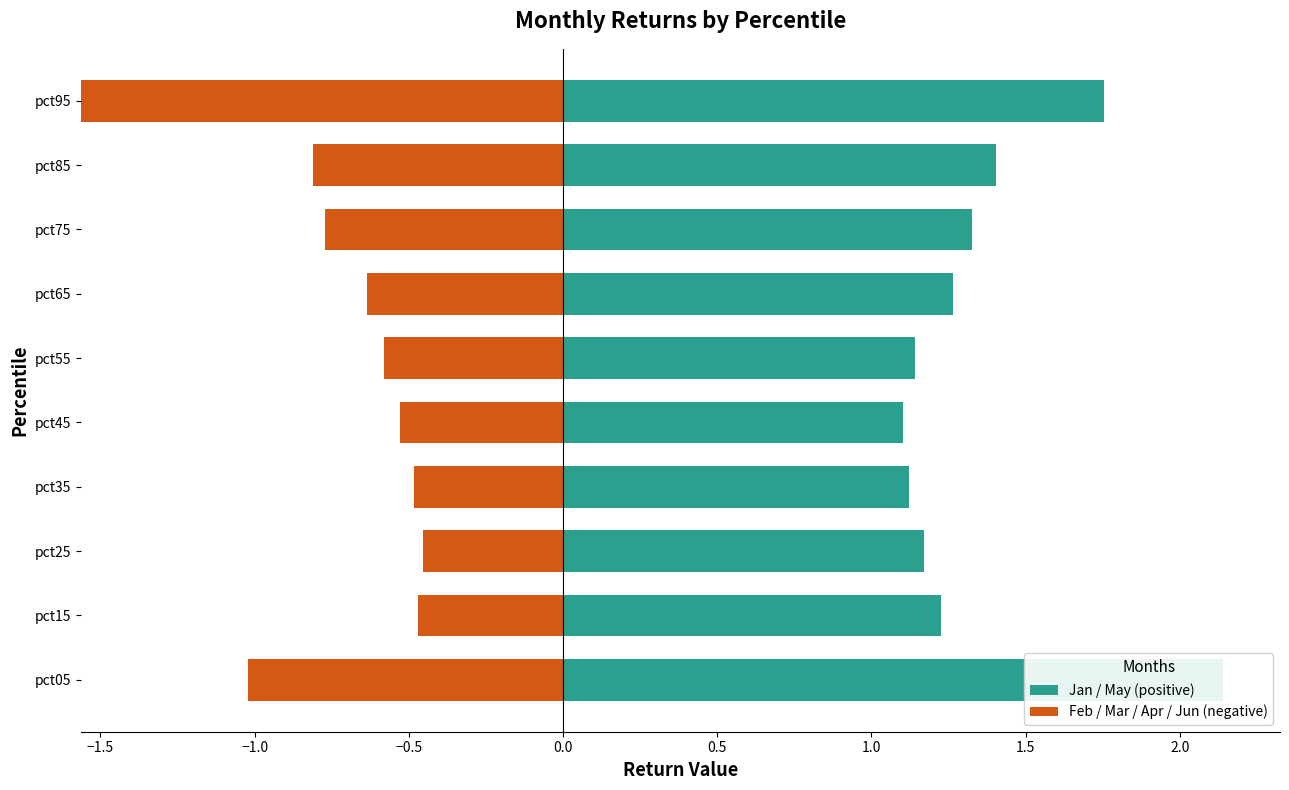

The Feb / Mar / Apr / Jun (negative) series shows -0.1 at pct75. True or false?

False